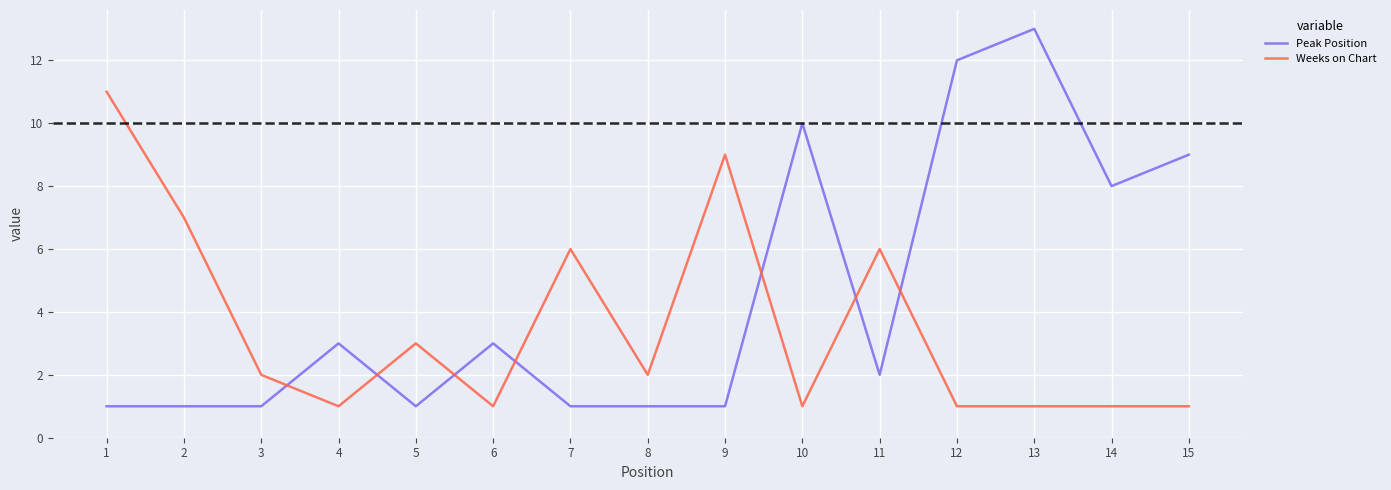

Is it true that Weeks on Chart equals 11 at 1?

True